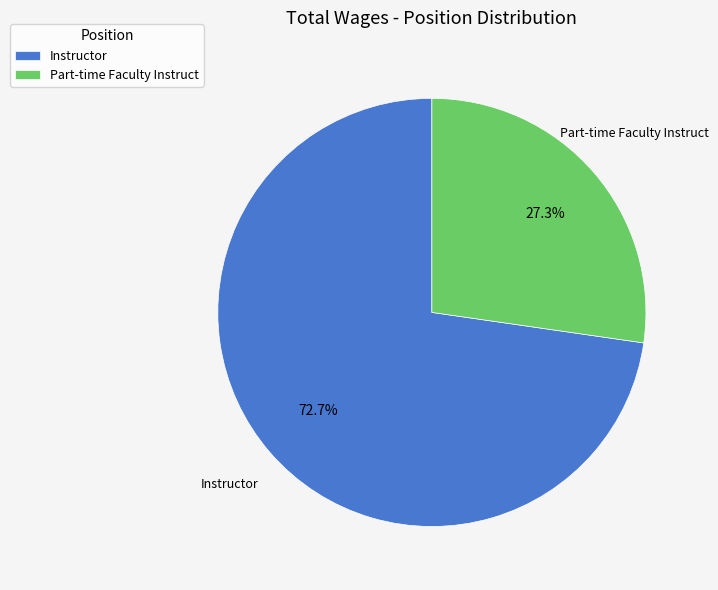

How many segments does this pie chart have?

2